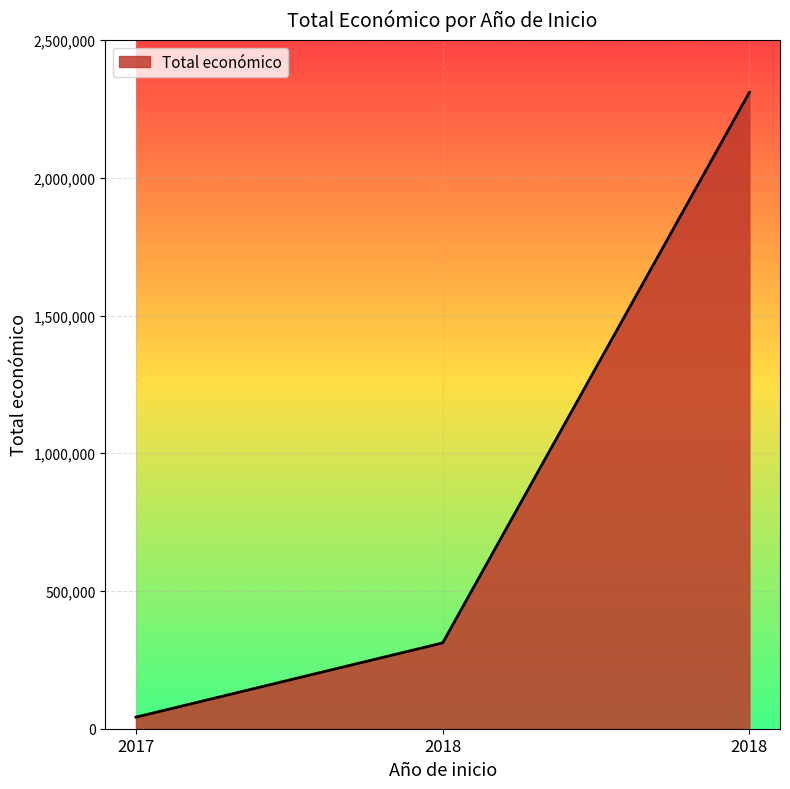

Reading left to right, extract all data points from this chart.

42072	311553	2310026